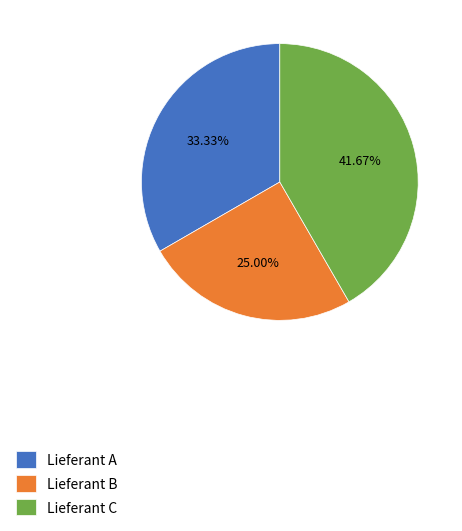

How many segments does this pie chart have?

3